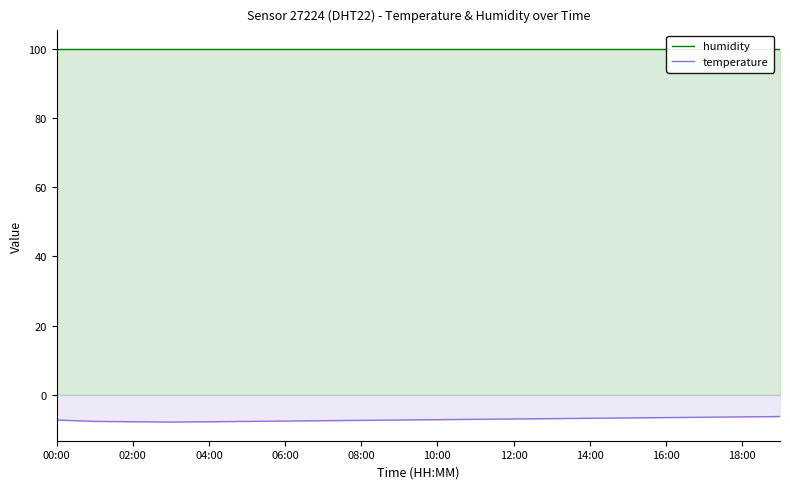

Where is humidity nearest to the value 99?

00:00